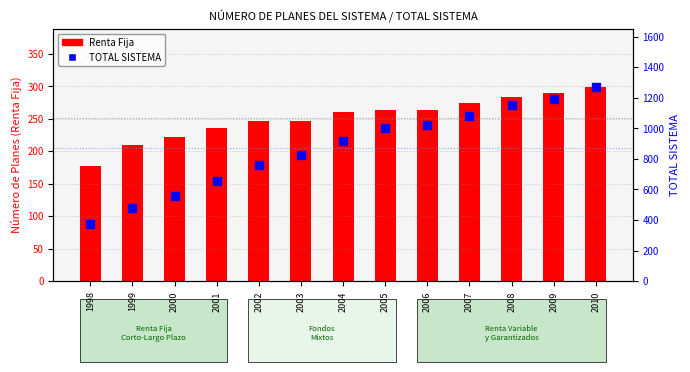

Reading right to left, extract all data points from this chart.

Renta Fija: 299	290	284	274	264	264	260	246	246	236	222	210	177
TOTAL SISTEMA: 1271	1191	1152	1084	1022	1001	920	828	761	658	557	478	377